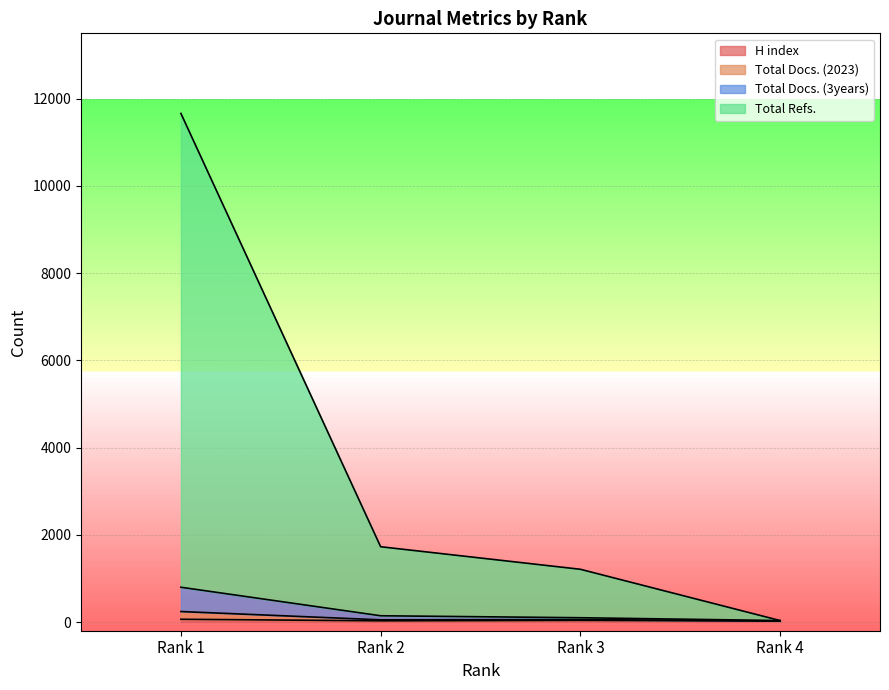

Does the chart display data point markers on the line(s)?

No